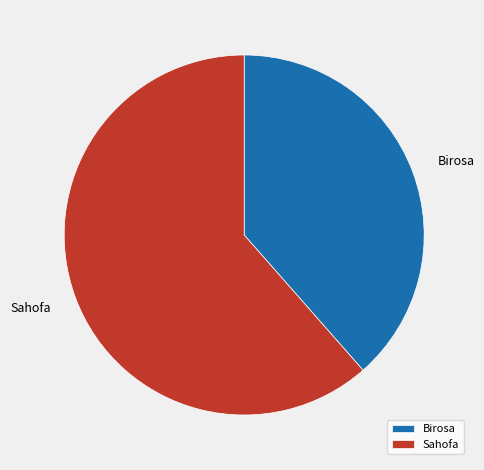

True or false: Sahofa accounts for 55% of the total.

False